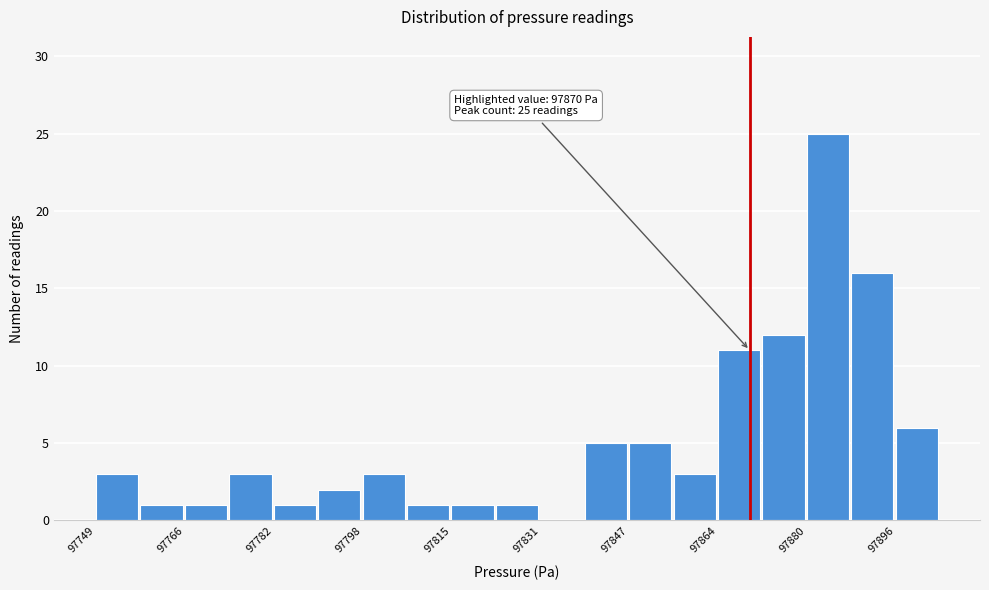

Over which range of the x-axis is the bar tallest?

97880 to 97888